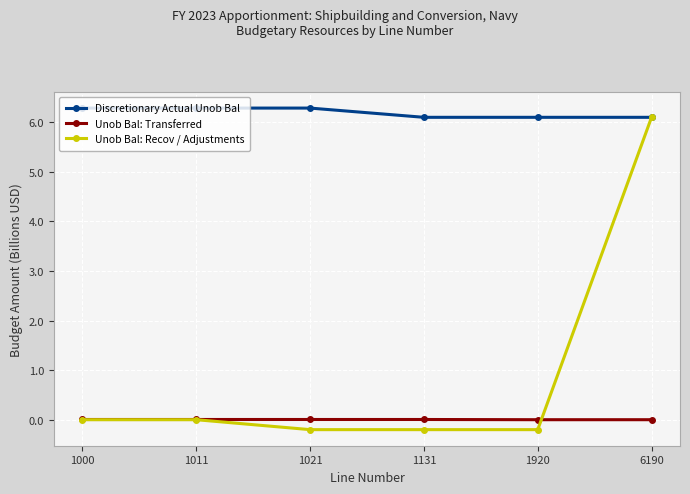

Is it true that Unob Bal: Recov / Adjustments equals 10.0 at 6190?

False